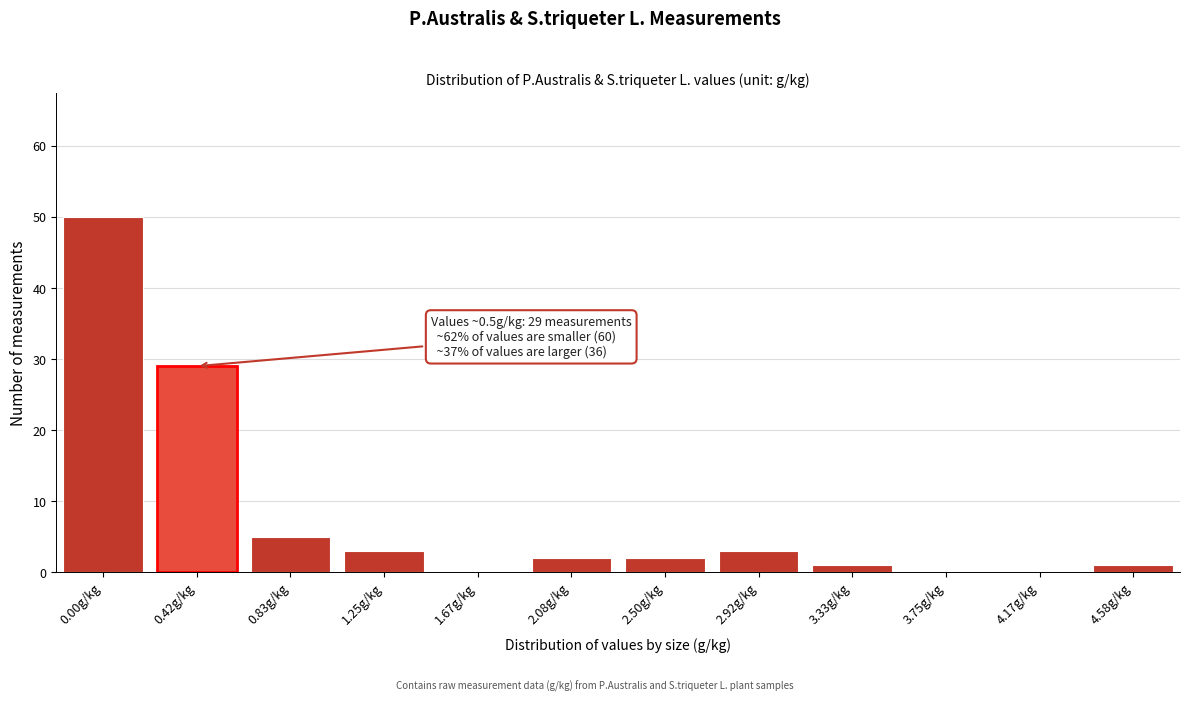

Reading right to left, transcribe all the data shown in this chart.

4.58g/kg=1	4.17g/kg=0	3.75g/kg=0	3.33g/kg=1	2.92g/kg=3	2.50g/kg=2	2.08g/kg=2	1.67g/kg=0	1.25g/kg=3	0.83g/kg=5	0.42g/kg=29	0.00g/kg=50